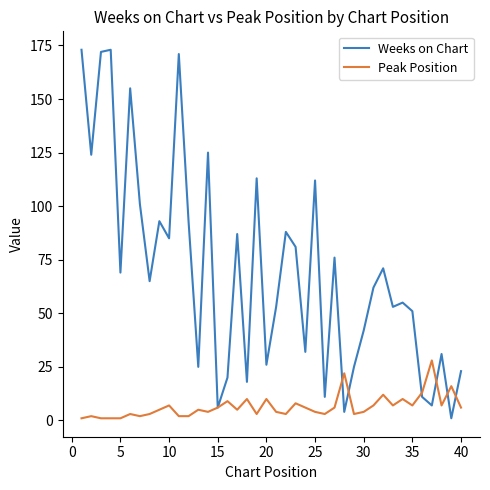

List the series in order of their overall mean, highest first.

Weeks on Chart, Peak Position